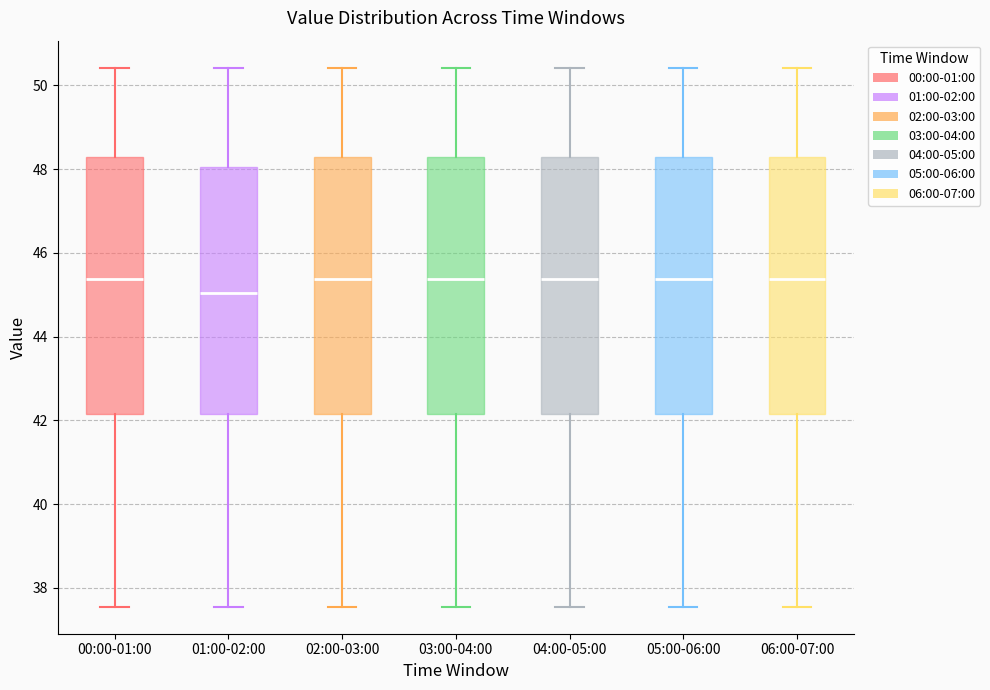

Where is the upper edge of the box for 04:00-05:00 on the y-axis? The values are not printed on the chart, so give them approximately, as read against the axis.

48.2